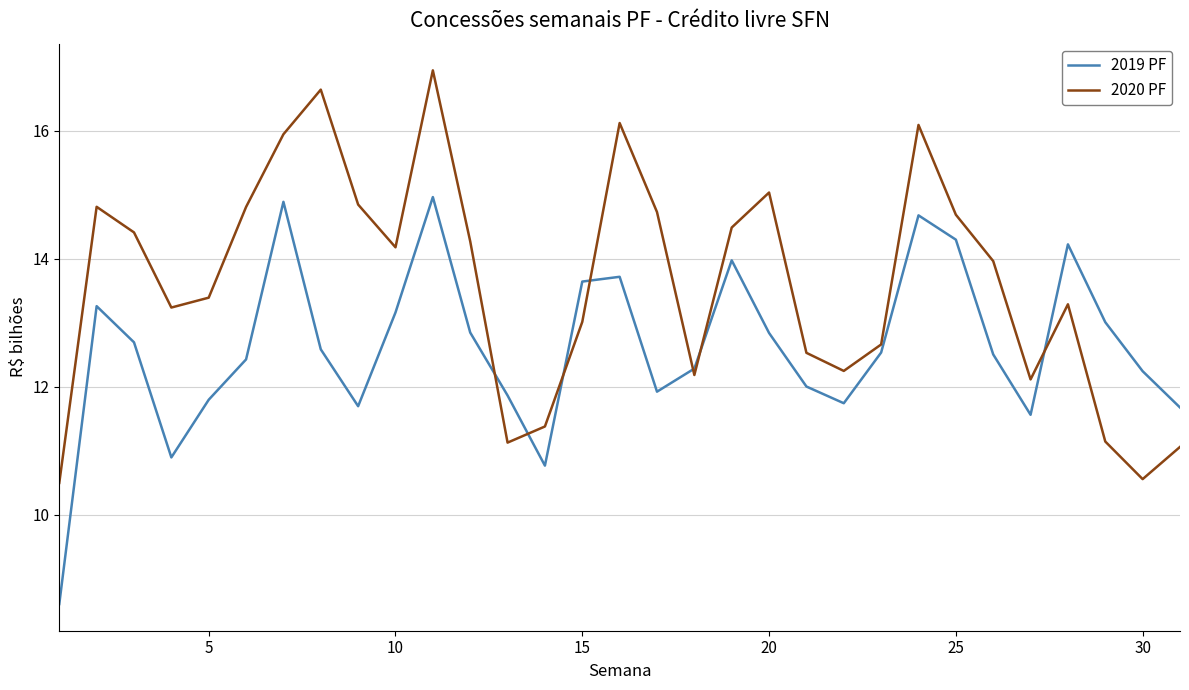

True or false: 2020 PF and 2019 PF intersect in this chart.

True